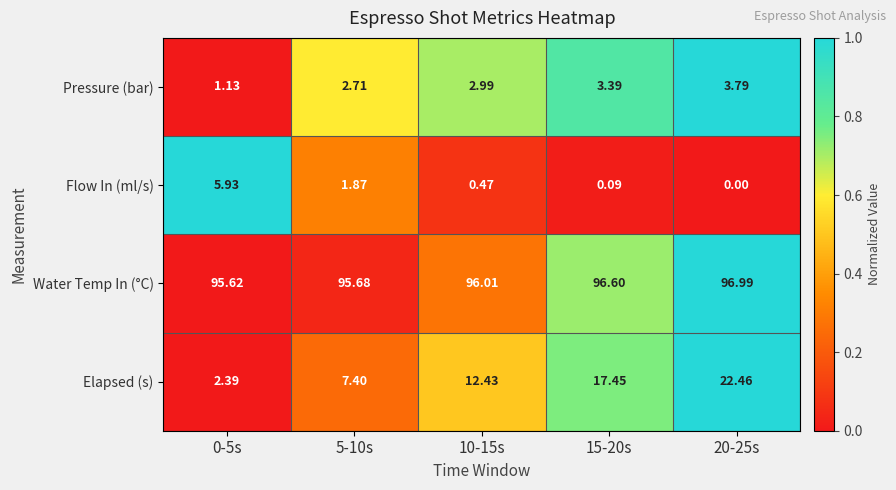

List the series in order of their peak value, lowest first.

Pressure (bar), Flow In (ml/s), Elapsed (s), Water Temp In (°C)